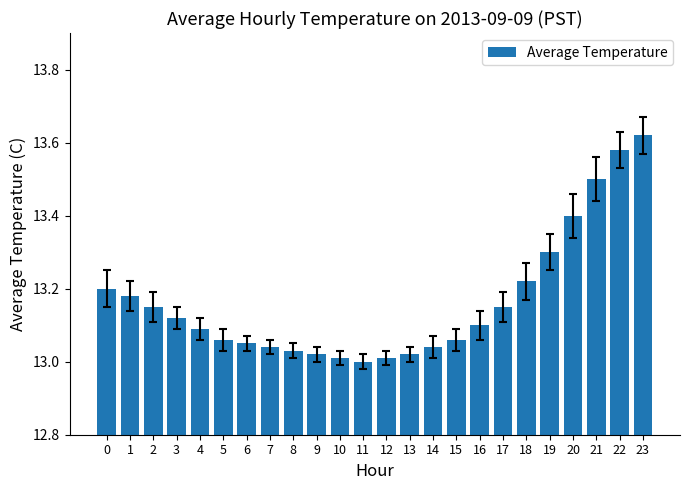

Which category has the lowest value across all series?

11